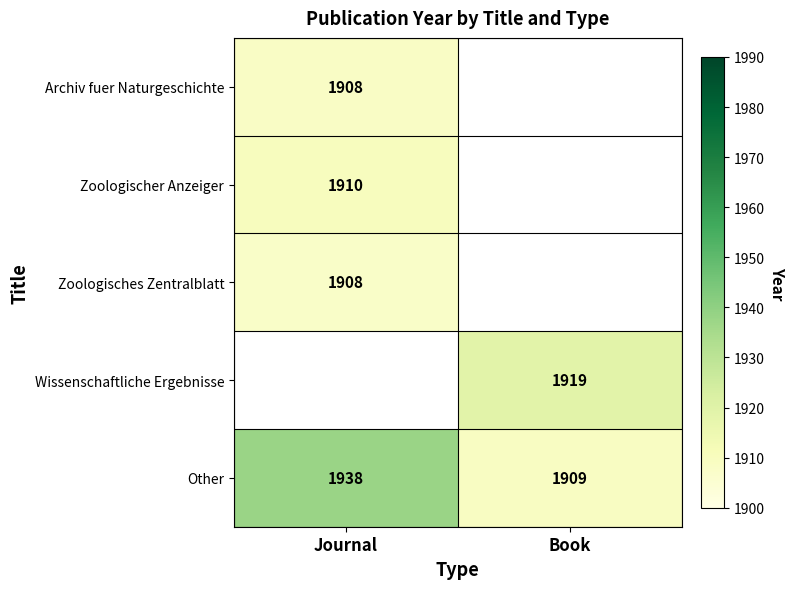

Rank the categories by Zoologischer Anzeiger value from lowest to highest.

Journal, Book